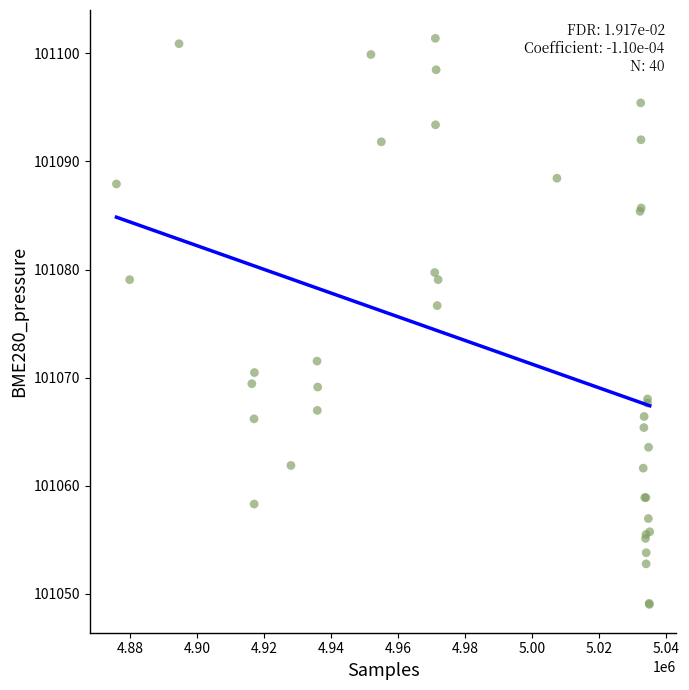

What Y value in the scatter plot is closest to 101075?

101076.7